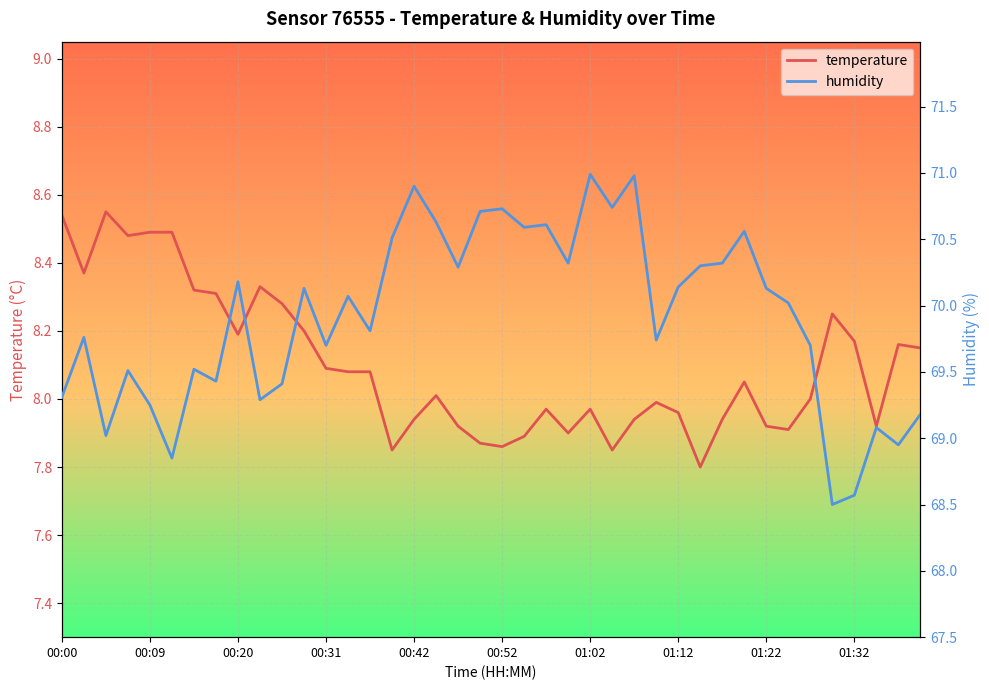

What are all the series names shown in the legend?

temperature, humidity